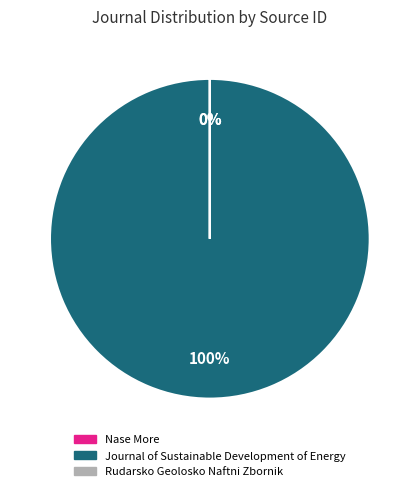

Do Nase More and Journal of Sustainable Development of Energy together represent more than half of the pie?

Yes